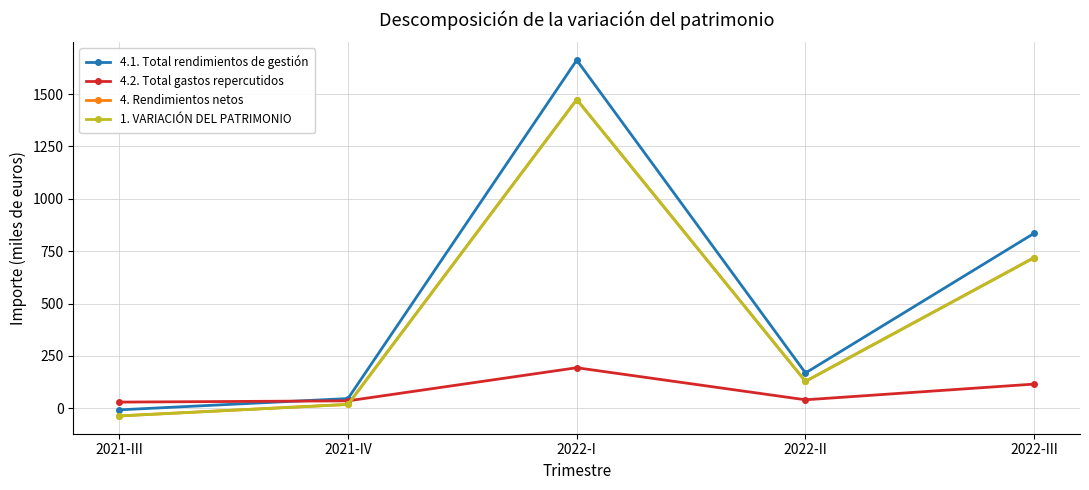

What are all the series names shown in the legend?

4.1. Total rendimientos de gestión, 4.2. Total gastos repercutidos, 4. Rendimientos netos, 1. VARIACIÓN DEL PATRIMONIO